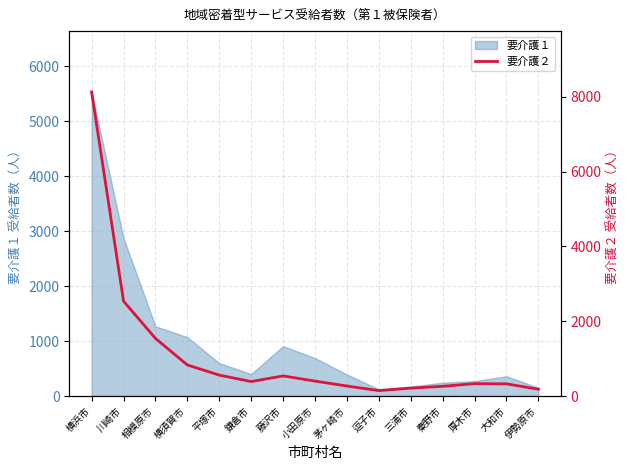

What is the smallest value displayed?

146